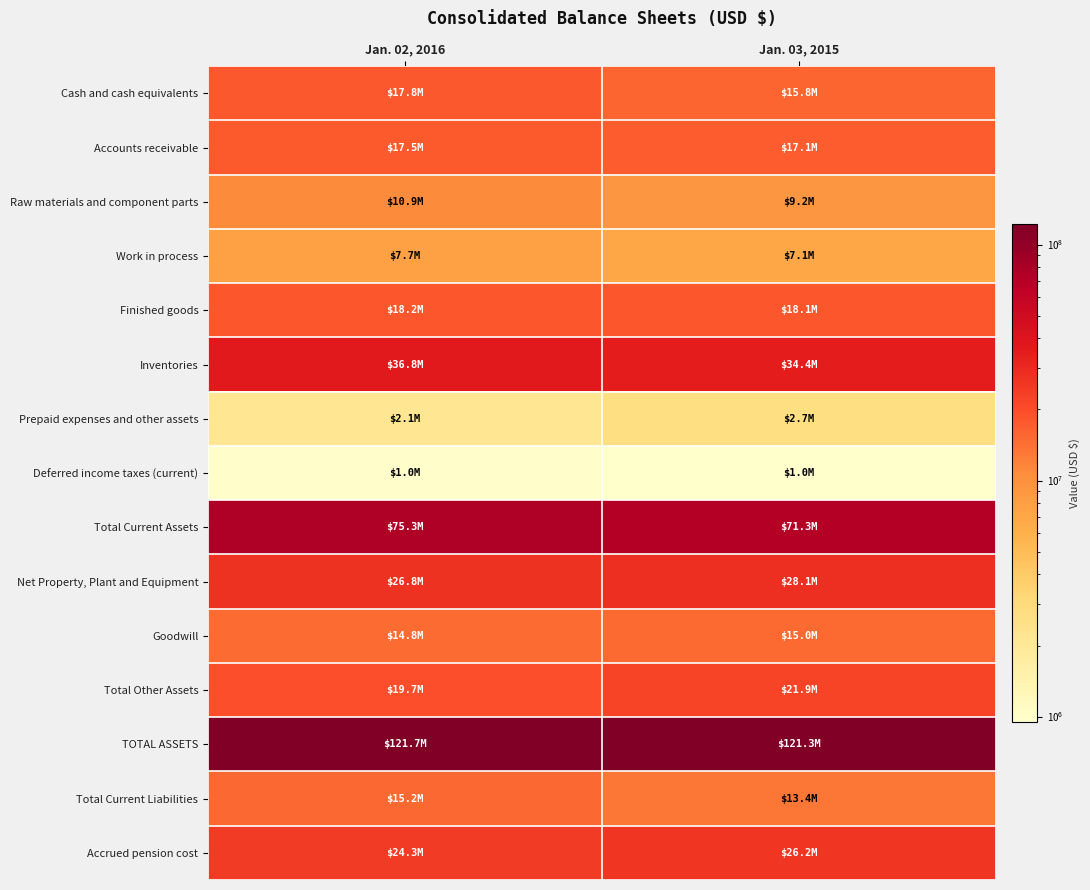

Reading left to right, extract all data points from this chart.

Cash and cash equivalents: Jan. 02, 2016=17814986	Jan. 03, 2015=15834444
Accounts receivable: Jan. 02, 2016=17502445	Jan. 03, 2015=17064245
Raw materials and component parts: Jan. 02, 2016=10913827	Jan. 03, 2015=9219341
Work in process: Jan. 02, 2016=7681576	Jan. 03, 2015=7074950
Finished goods: Jan. 02, 2016=18247010	Jan. 03, 2015=18107906
Inventories: Jan. 02, 2016=36842413	Jan. 03, 2015=34402197
Prepaid expenses and other assets: Jan. 02, 2016=2122215	Jan. 03, 2015=2659737
Deferred income taxes (current): Jan. 02, 2016=986167	Jan. 03, 2015=950024
Total Current Assets: Jan. 02, 2016=75268226	Jan. 03, 2015=71290647
Net Property, Plant and Equipment: Jan. 02, 2016=26801466	Jan. 03, 2015=28051430
Goodwill: Jan. 02, 2016=14790793	Jan. 03, 2015=14960354
Total Other Assets: Jan. 02, 2016=19668867	Jan. 03, 2015=21928479
TOTAL ASSETS: Jan. 02, 2016=121738559	Jan. 03, 2015=121270556
Total Current Liabilities: Jan. 02, 2016=15162888	Jan. 03, 2015=13445975
Accrued pension cost: Jan. 02, 2016=24304926	Jan. 03, 2015=26164812